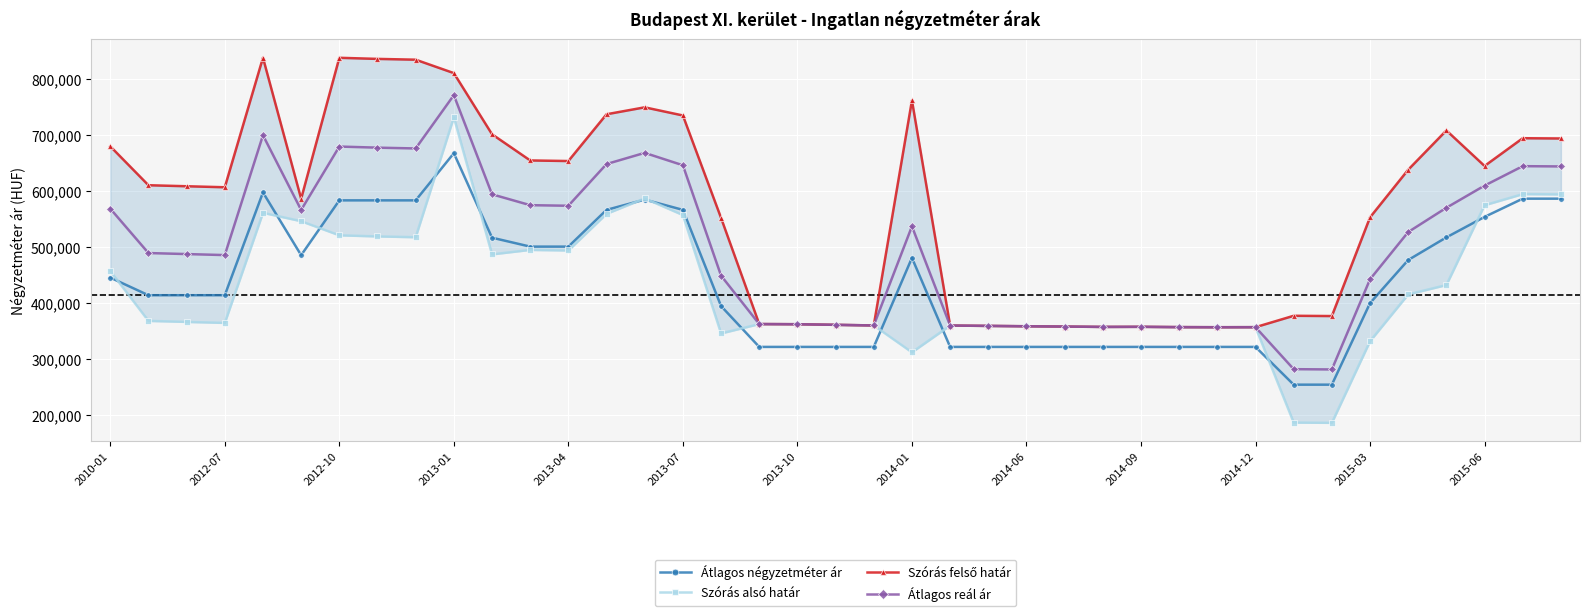

How many interior local peaks does the Átlagos reál ár series have?

8